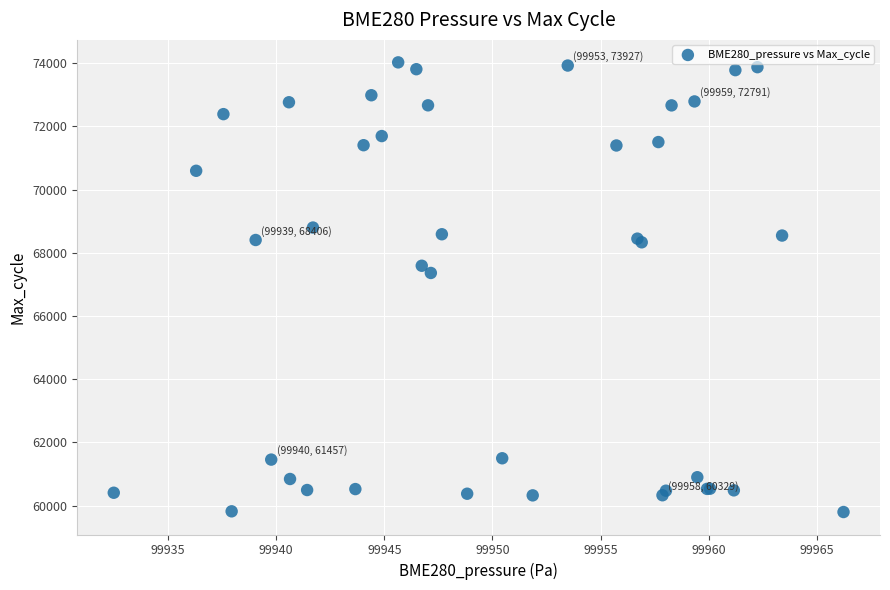

What Y value in the scatter plot is closest to 66912?

67363